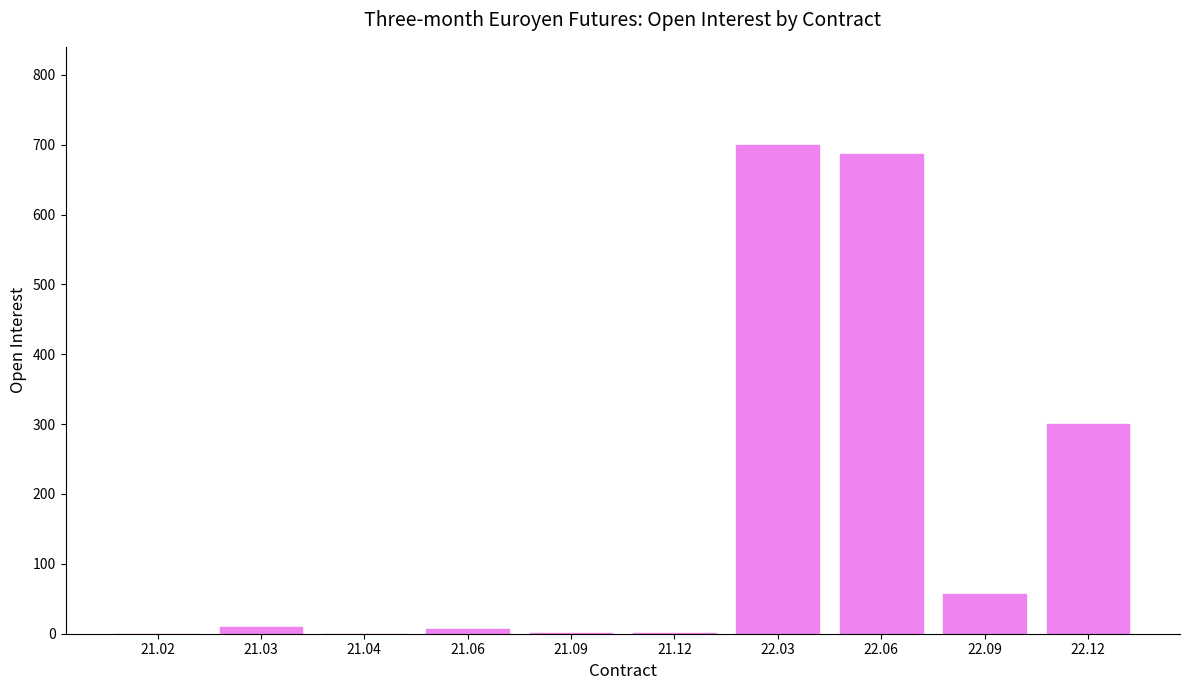

Is it true that the value at 22.09 is 29?

False